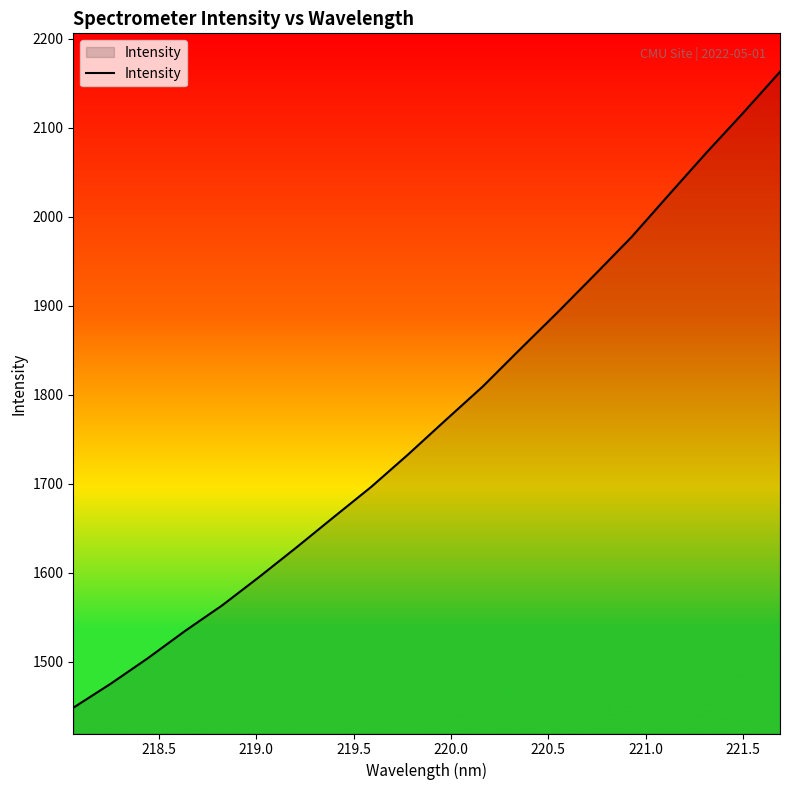

Does the chart display data point markers on the line(s)?

No